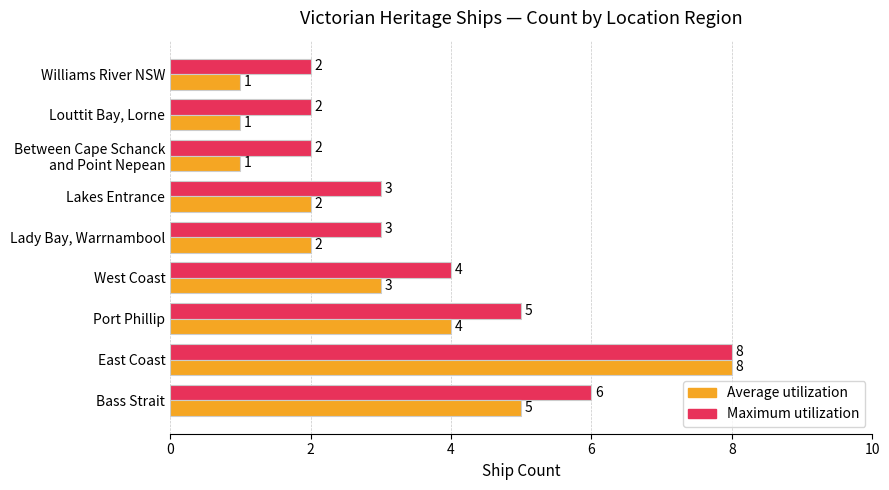

How many data points in Maximum utilization are less than 3?

3